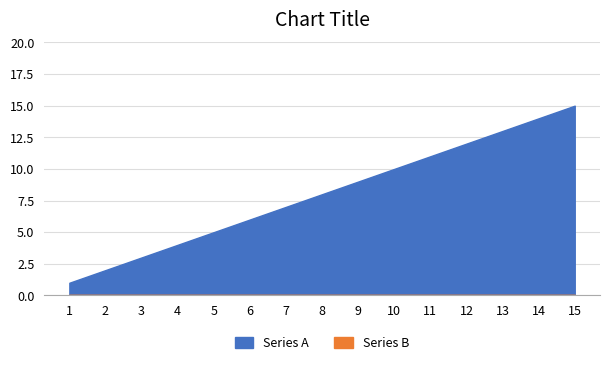

Which series has the largest range (max minus min)?

Series A